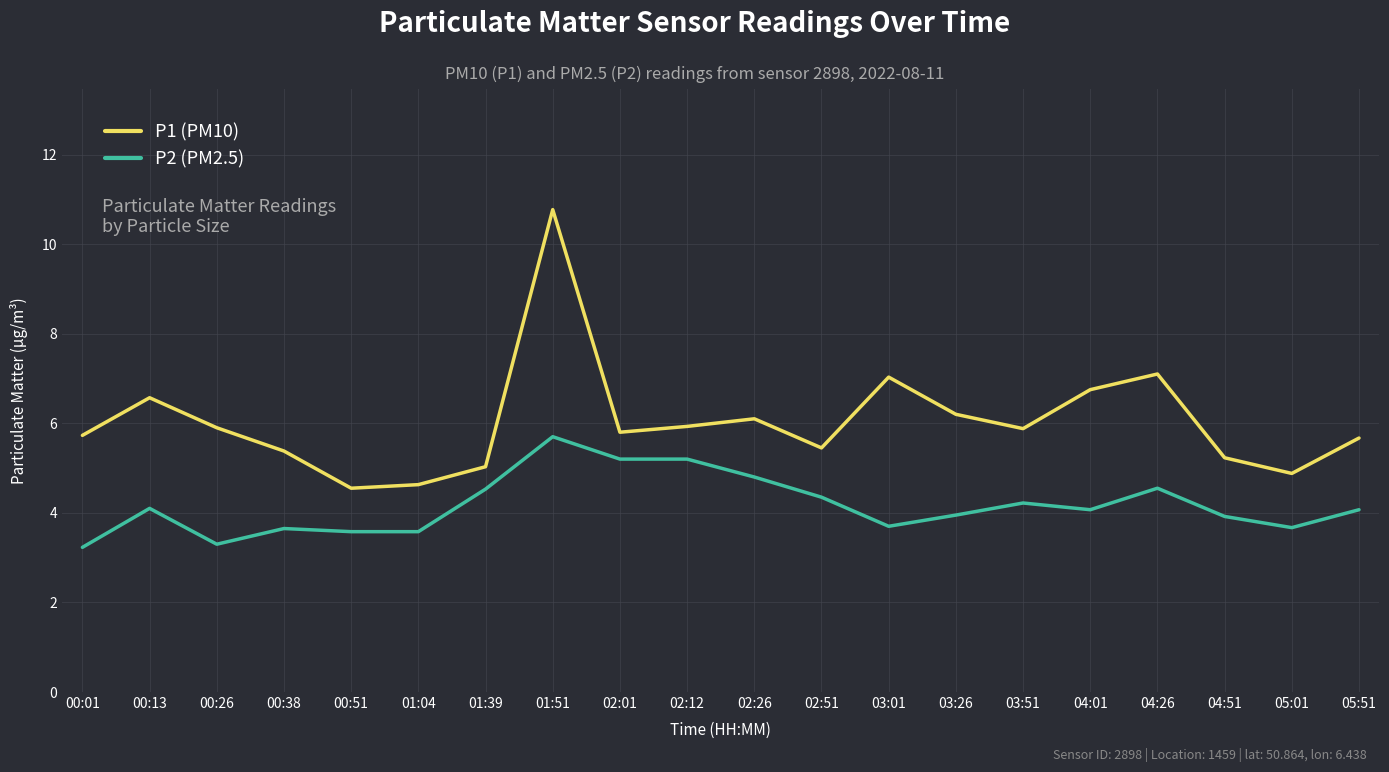

What is the highest value of the P2 (PM2.5) series?

5.7